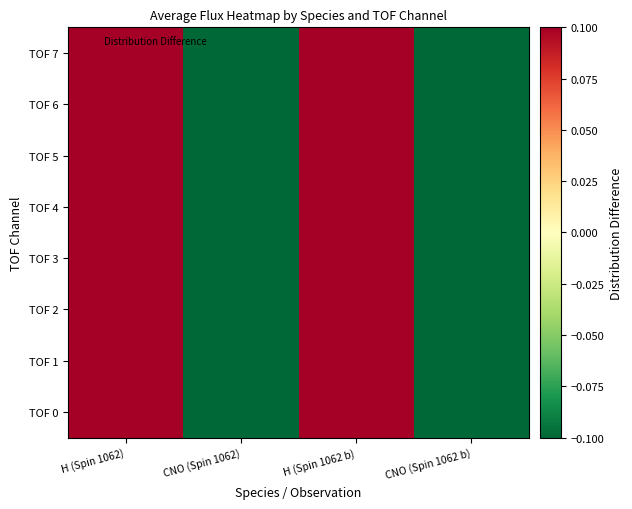

Reading right to left, transcribe all the data shown in this chart.

TOF 0: CNO (Spin 1062 b)=-0.1	H (Spin 1062 b)=0.1	CNO (Spin 1062)=-0.1	H (Spin 1062)=0.1
TOF 1: CNO (Spin 1062 b)=-0.1	H (Spin 1062 b)=0.1	CNO (Spin 1062)=-0.1	H (Spin 1062)=0.1
TOF 2: CNO (Spin 1062 b)=-0.1	H (Spin 1062 b)=0.1	CNO (Spin 1062)=-0.1	H (Spin 1062)=0.1
TOF 3: CNO (Spin 1062 b)=-0.1	H (Spin 1062 b)=0.1	CNO (Spin 1062)=-0.1	H (Spin 1062)=0.1
TOF 4: CNO (Spin 1062 b)=-0.1	H (Spin 1062 b)=0.1	CNO (Spin 1062)=-0.1	H (Spin 1062)=0.1
TOF 5: CNO (Spin 1062 b)=-0.1	H (Spin 1062 b)=0.1	CNO (Spin 1062)=-0.1	H (Spin 1062)=0.1
TOF 6: CNO (Spin 1062 b)=-0.1	H (Spin 1062 b)=0.1	CNO (Spin 1062)=-0.1	H (Spin 1062)=0.1
TOF 7: CNO (Spin 1062 b)=-0.1	H (Spin 1062 b)=0.1	CNO (Spin 1062)=-0.1	H (Spin 1062)=0.1